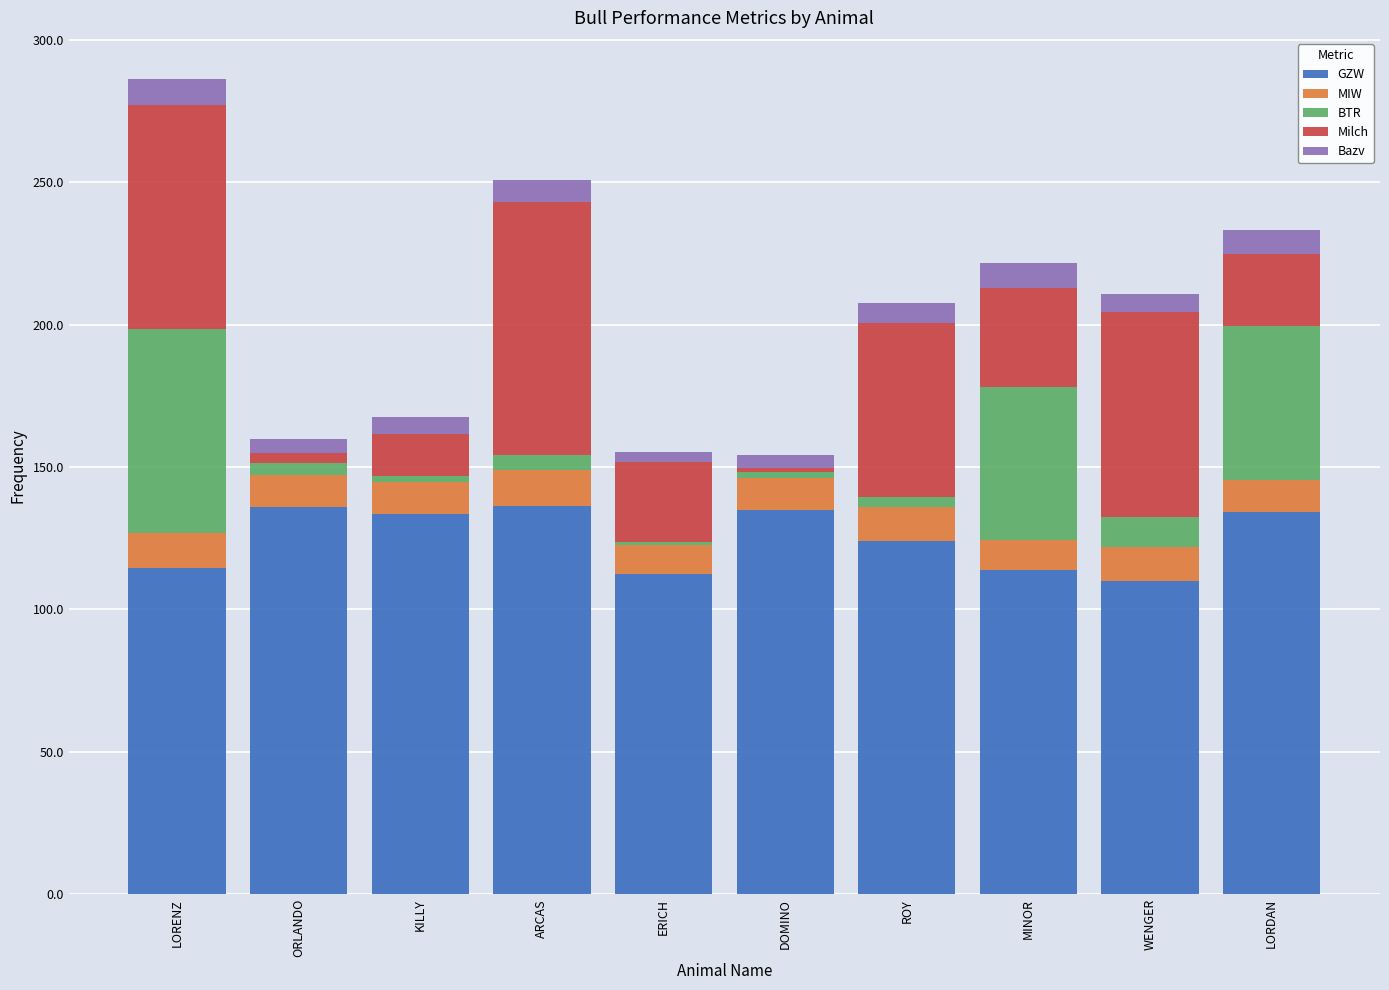

What is the difference between the second highest and minimum values in the GZW series?

26.1